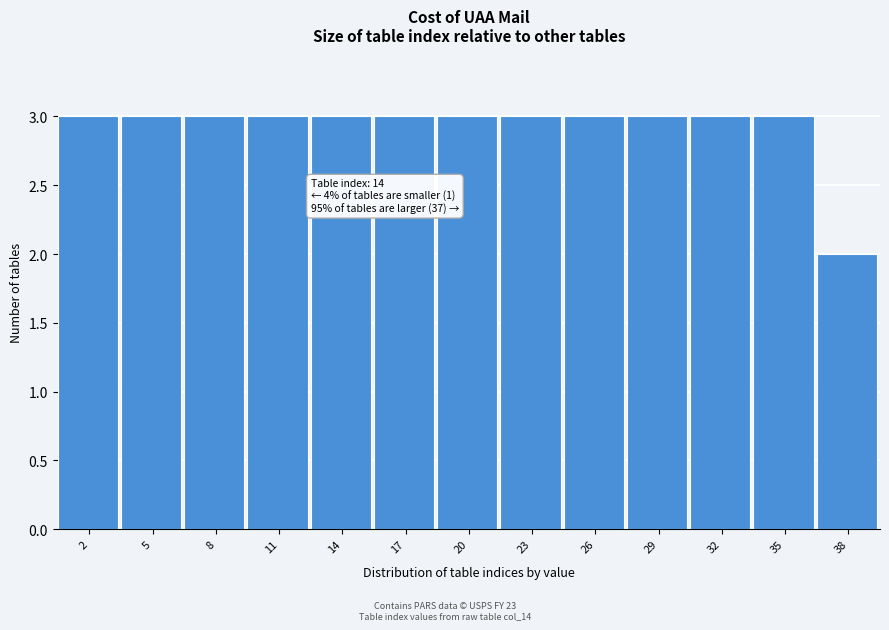

Reading right to left, what are all the values shown in this chart?

2	3	3	3	3	3	3	3	3	3	3	3	3